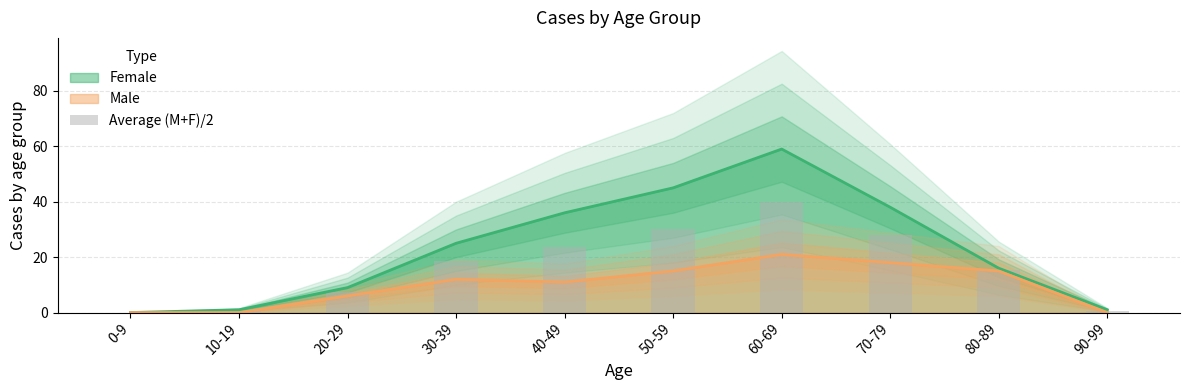

Reading left to right, extract all data points from this chart.

0.0	0.5	7.5	18.5	23.5	30.0	40.0	28.0	15.5	0.5